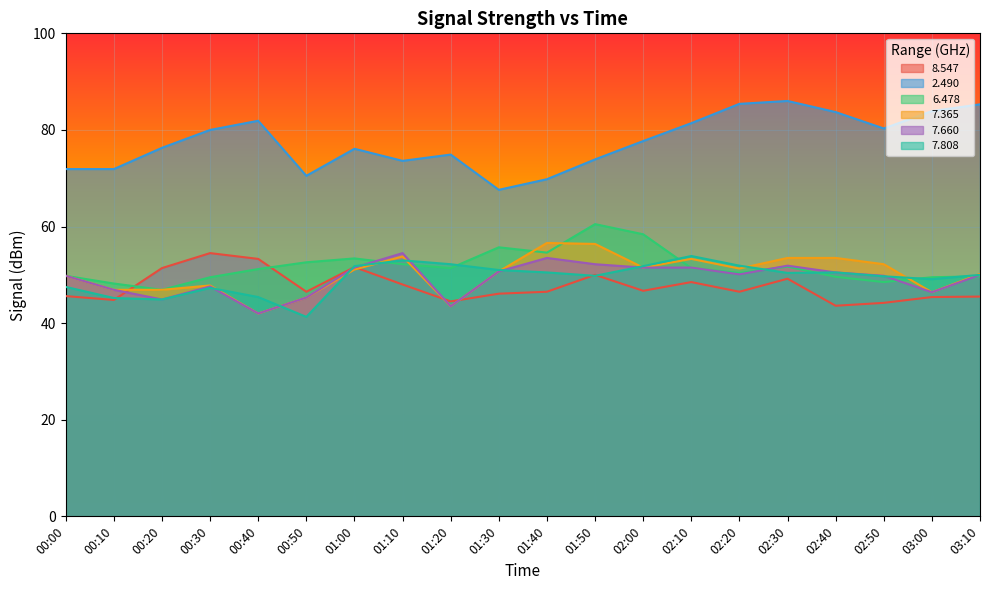

In 8.547, how many points are lower than both neighbors (excluding endpoints)?

6